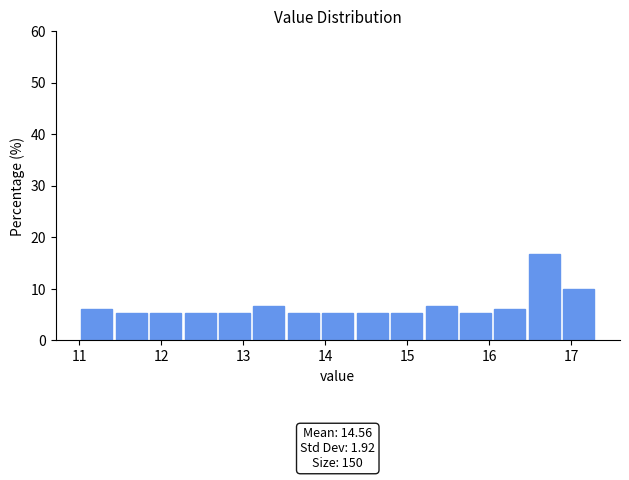

Which range on the x-axis has the tallest bar?

16.46 to 16.88